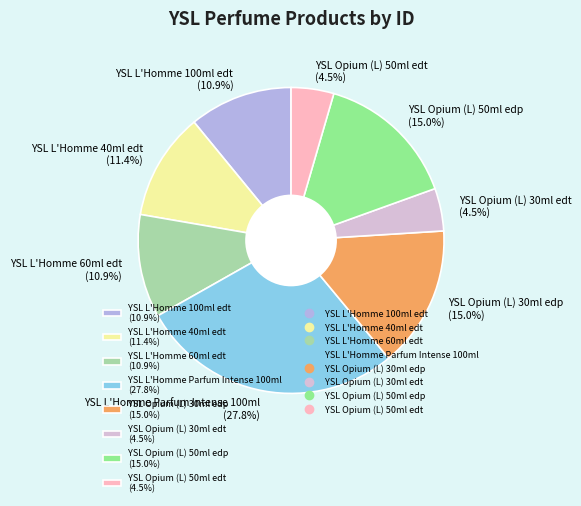

Is there a majority slice in this chart?

No